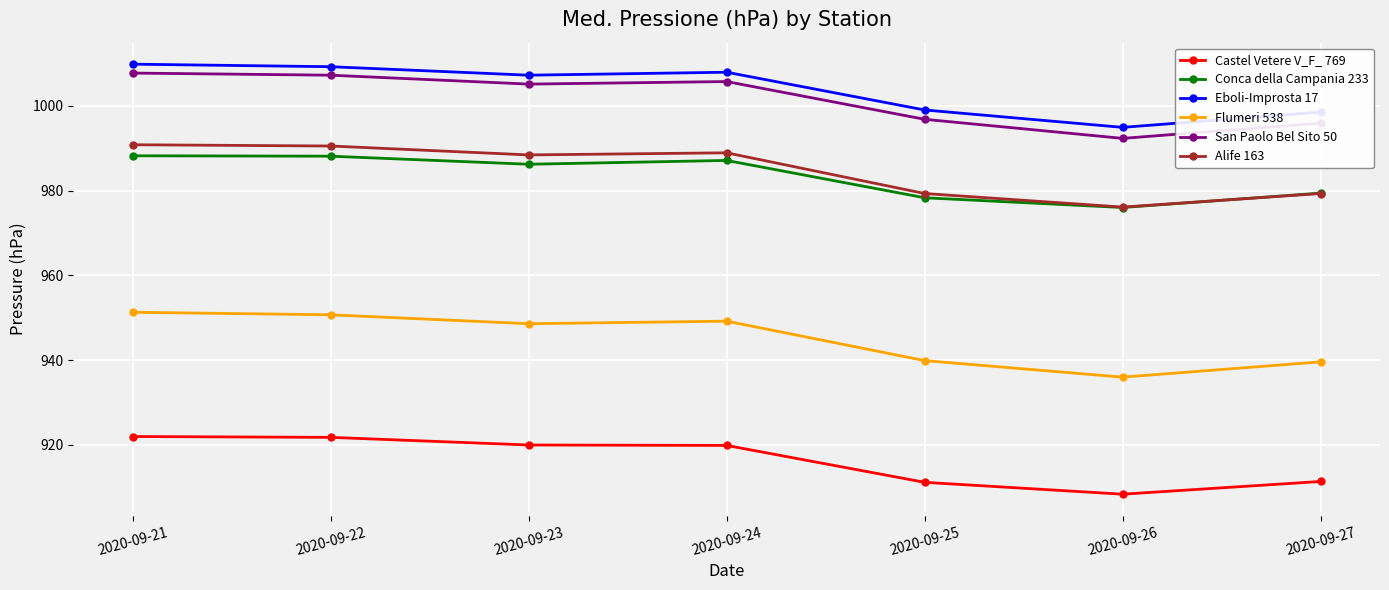

Does the chart have visible grid lines?

Yes